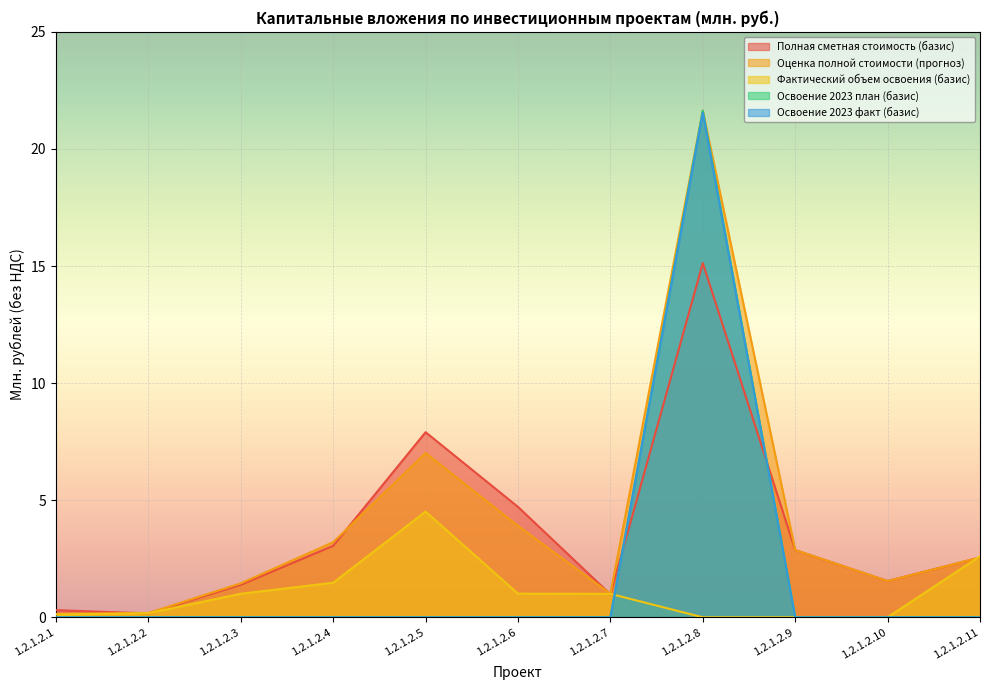

Between which two adjacent categories do Полная сметная стоимость (базис) and Оценка полной стоимости (прогноз) first intersect?

1.2.1.2.1 and 1.2.1.2.2